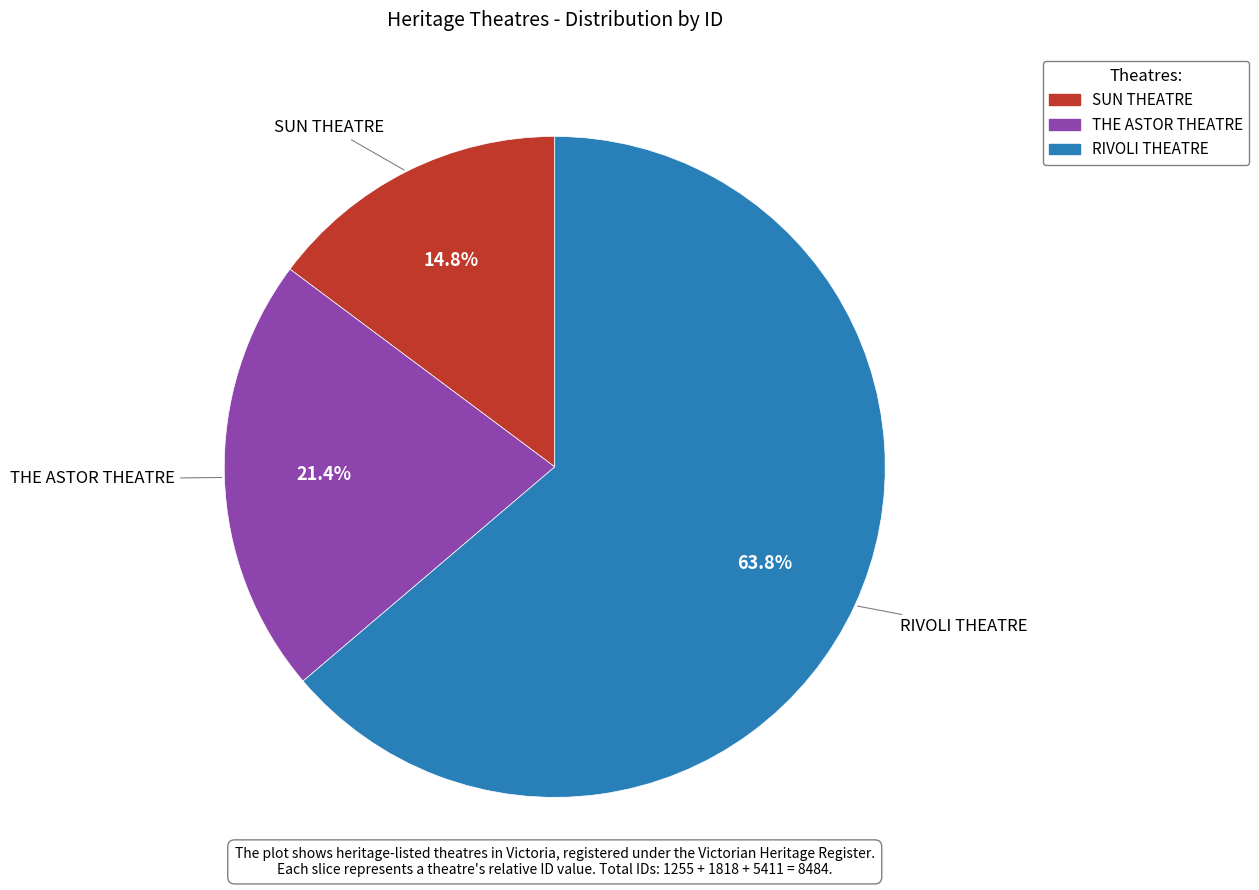

Count the number of slices in the pie.

3